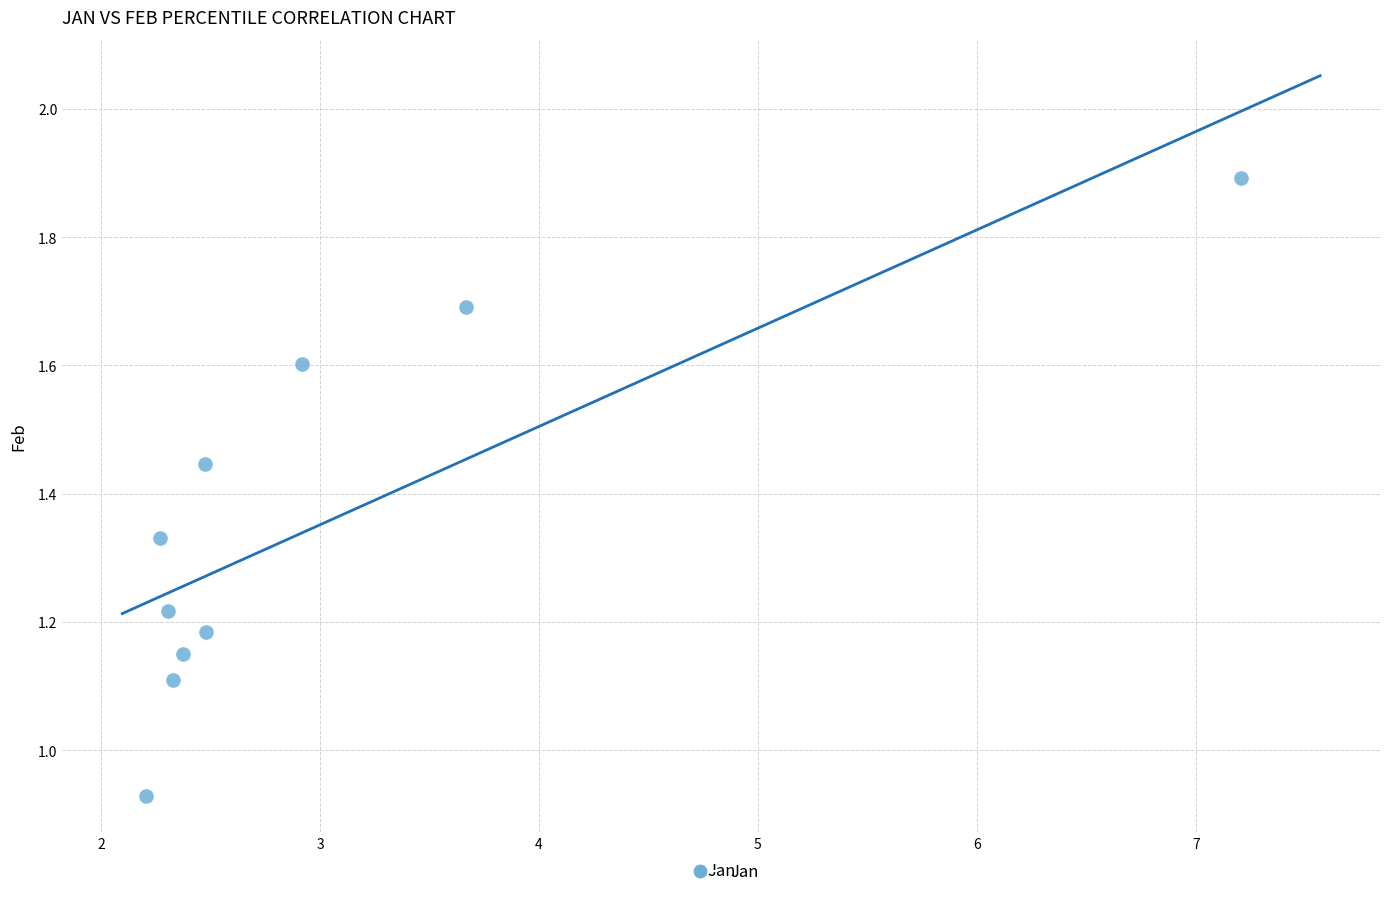

What is the range of X values (max minus min)?

5.0